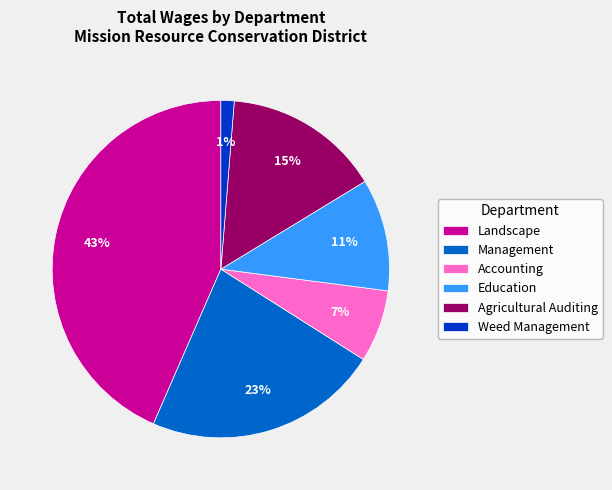

Which category has the biggest portion of the pie?

Landscape